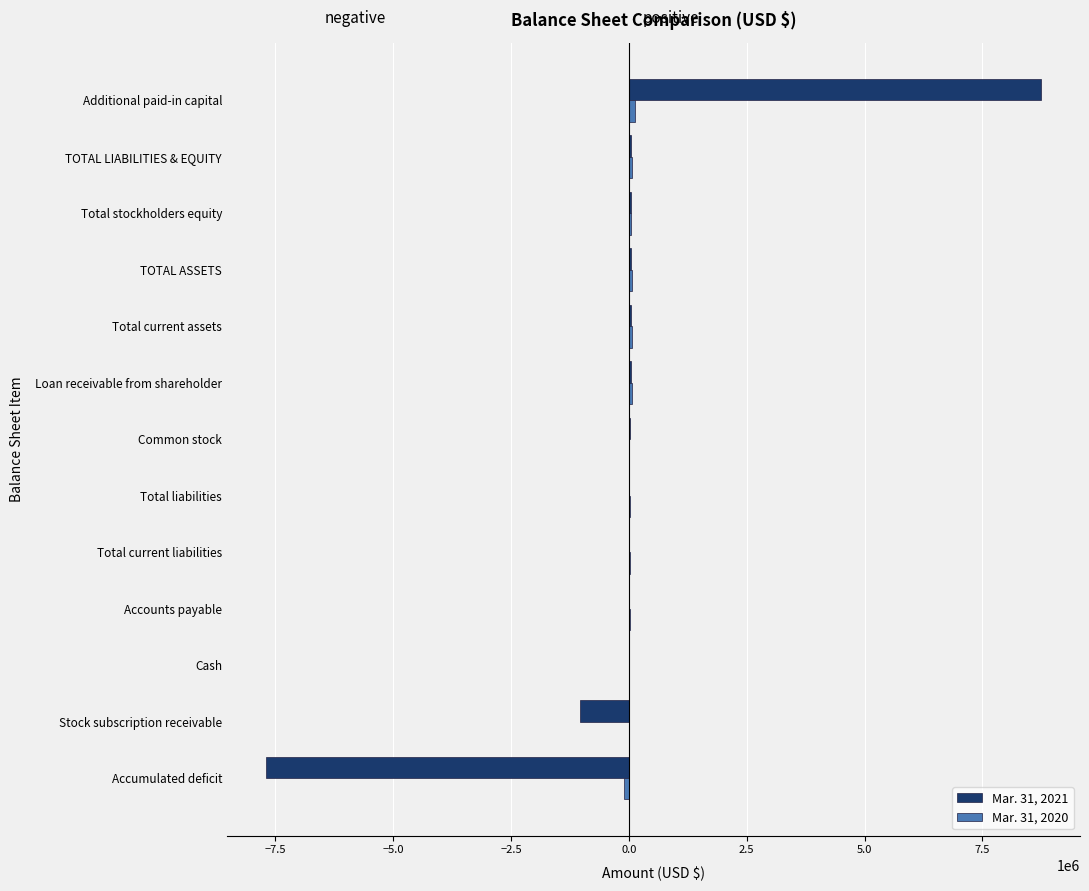

Which label corresponds to the largest value in the chart?

Additional paid-in capital